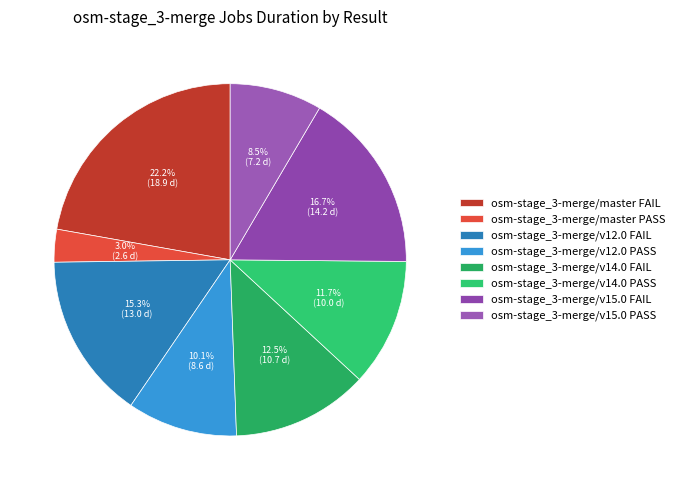

Is osm-stage_3-merge/v12.0 PASS the majority of the pie?

No